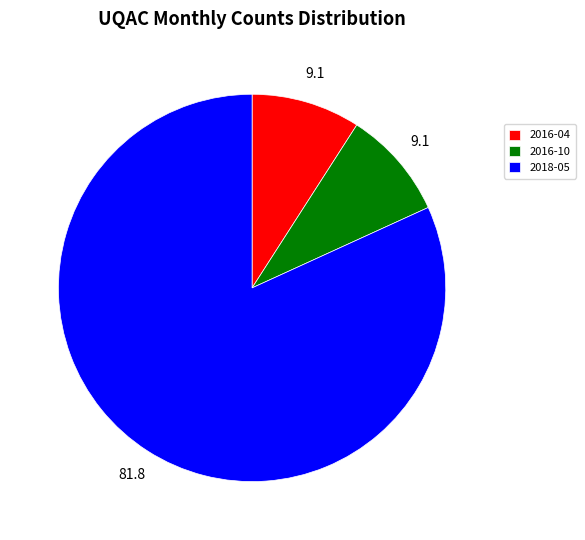

Does any single category account for the majority?

Yes